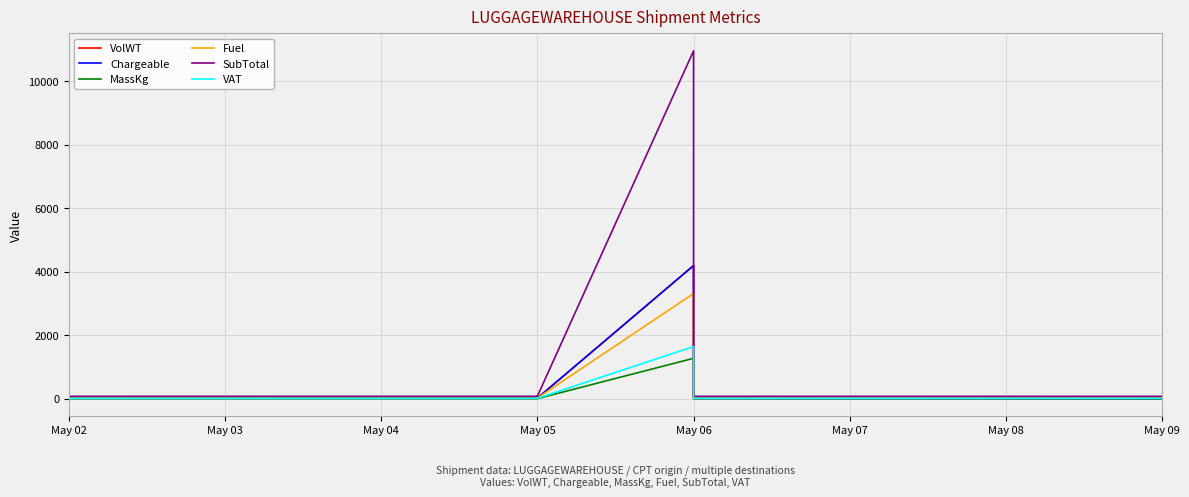

At which label does Fuel first exceed 21?

May 02